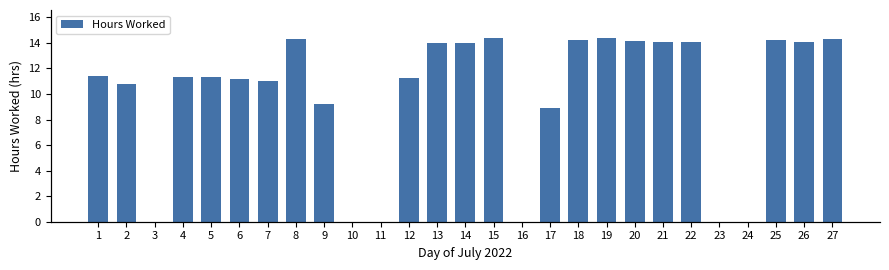

What is the average value?

9.9